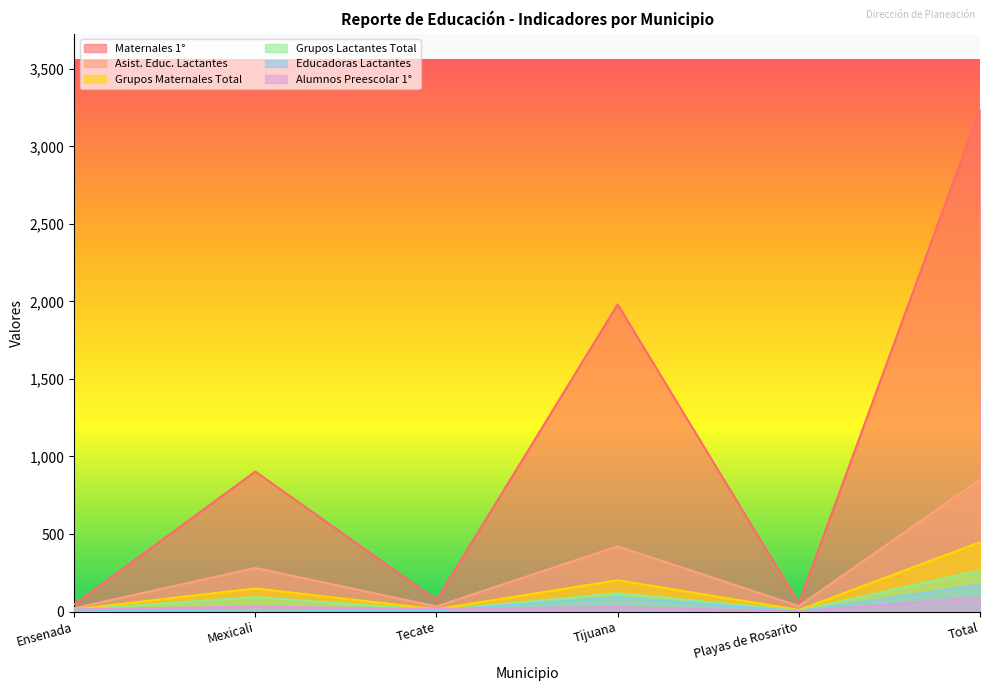

Reading left to right, list all the values displayed in this chart.

Maternales 1°: Ensenada=46	Mexicali=903	Tecate=74	Tijuana=1981	Playas de Rosarito=53	Total=3240
Asist. Educ. Lactantes: Ensenada=22	Mexicali=281	Tecate=33	Tijuana=421	Playas de Rosarito=35	Total=852
Grupos Maternales Total: Ensenada=14	Mexicali=149	Tecate=15	Tijuana=202	Playas de Rosarito=10	Total=447
Grupos Lactantes Total: Ensenada=12	Mexicali=93	Tecate=9	Tijuana=118	Playas de Rosarito=6	Total=266
Educadoras Lactantes: Ensenada=5	Mexicali=9	Tecate=8	Tijuana=93	Playas de Rosarito=2	Total=174
Alumnos Preescolar 1°: Ensenada=14	Mexicali=32	Tecate=17	Tijuana=29	Playas de Rosarito=0	Total=92